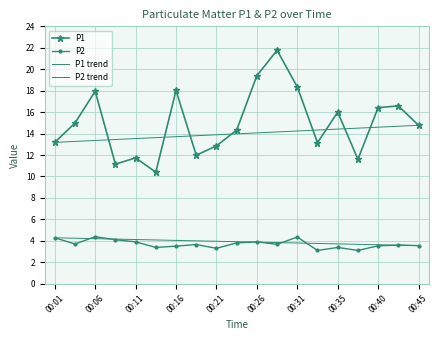

Does the chart have visible grid lines?

Yes